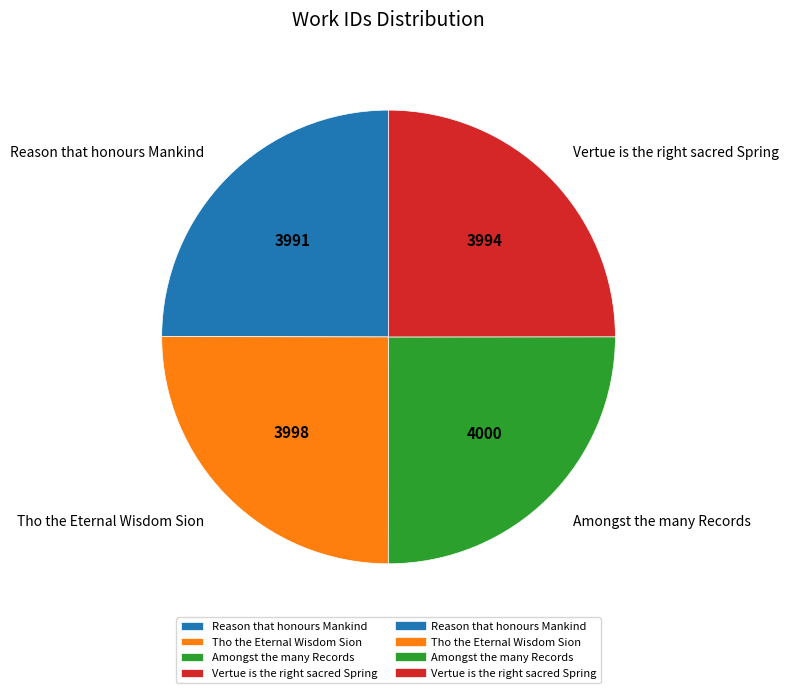

True or false: Reason that honours Mankind accounts for 25% of the total.

True